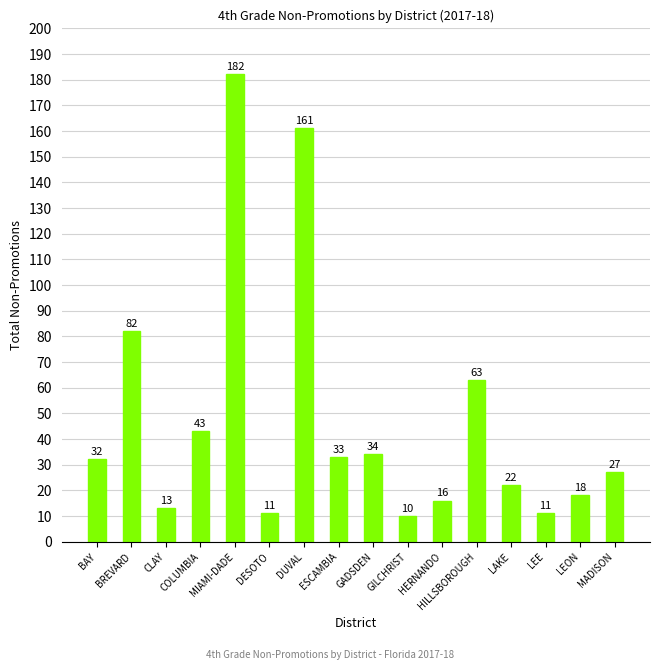

What is the difference between the values at BAY and HERNANDO?

16